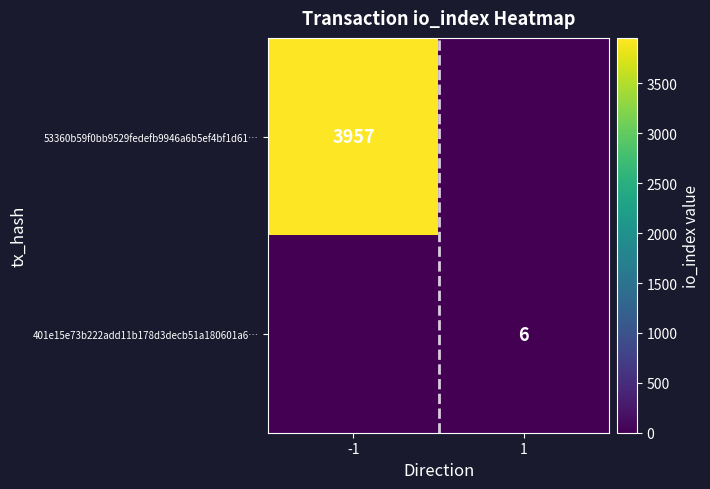

What is the total value across all series at 1?

6